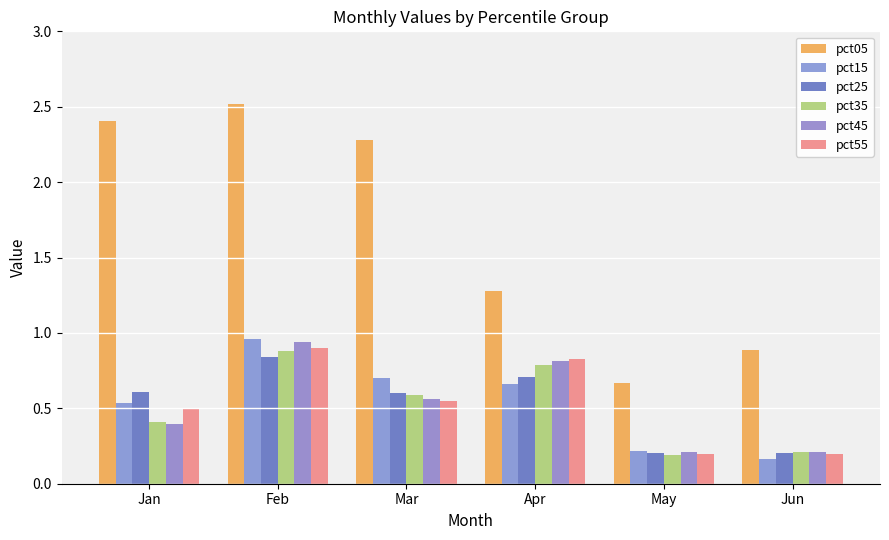

What is the average value of the pct05 series?

1.7